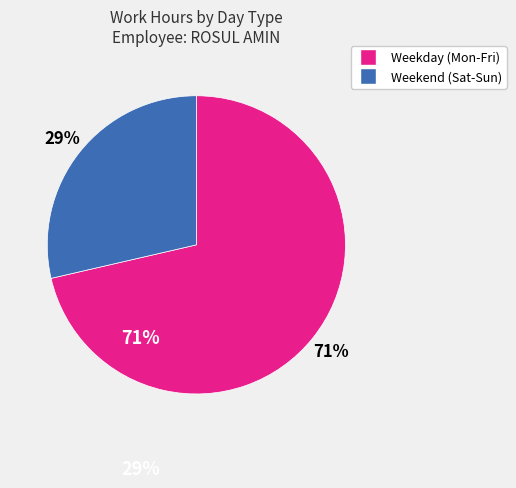

Is there a majority slice in this chart?

Yes